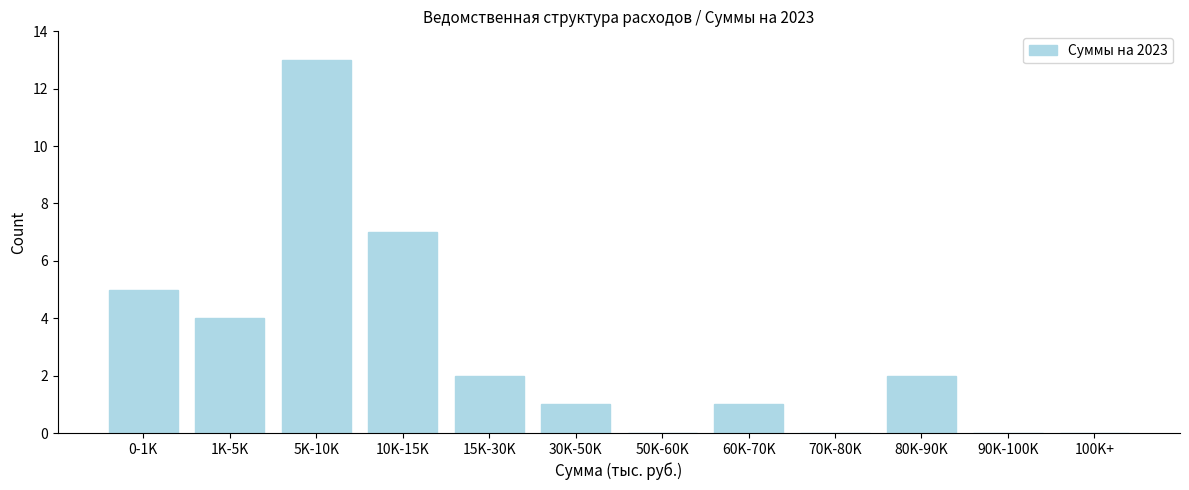

Reading left to right, transcribe all the data shown in this chart.

0-1K=5	1K-5K=4	5K-10K=13	10K-15K=7	15K-30K=2	30K-50K=1	50K-60K=0	60K-70K=1	70K-80K=0	80K-90K=2	90K-100K=0	100K+=0